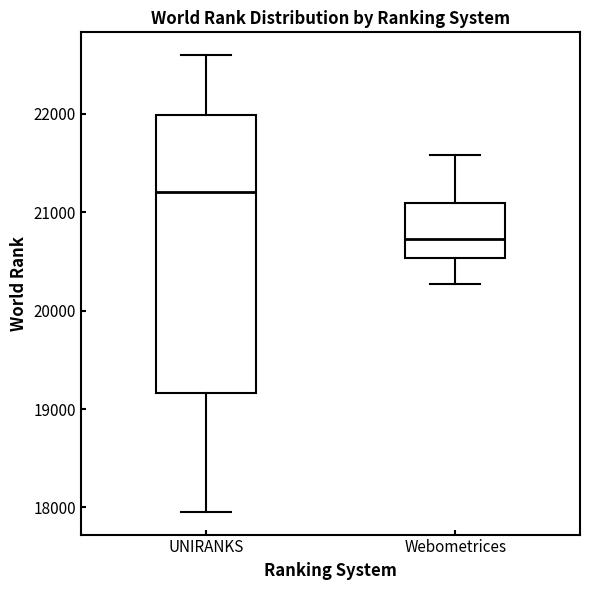

Where does the lower whisker of the box for Webometrices end on the y-axis? The values are not printed on the chart, so give them approximately, as read against the axis.

20300